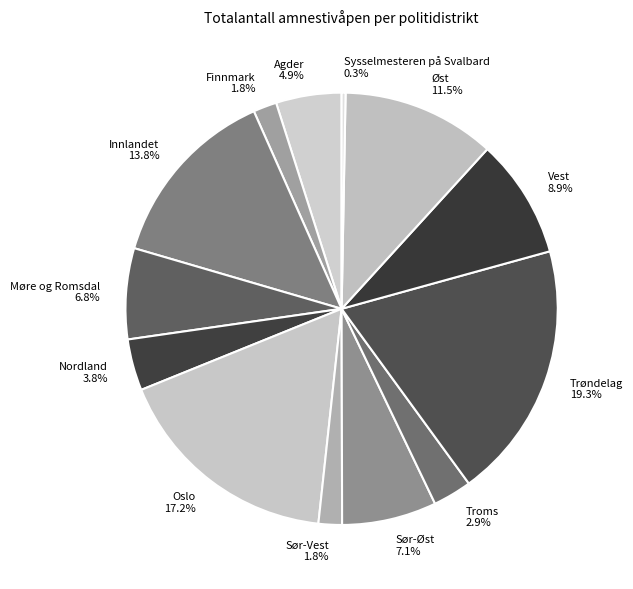

Is there a majority slice in this chart?

No